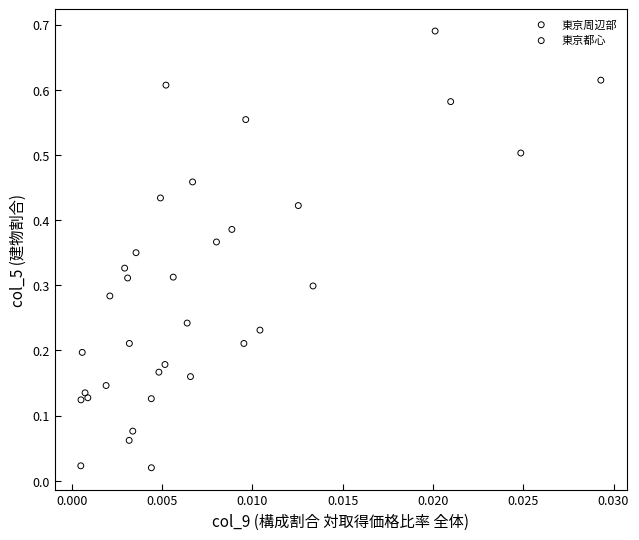

Which series reaches the maximum Y coordinate?

東京都心